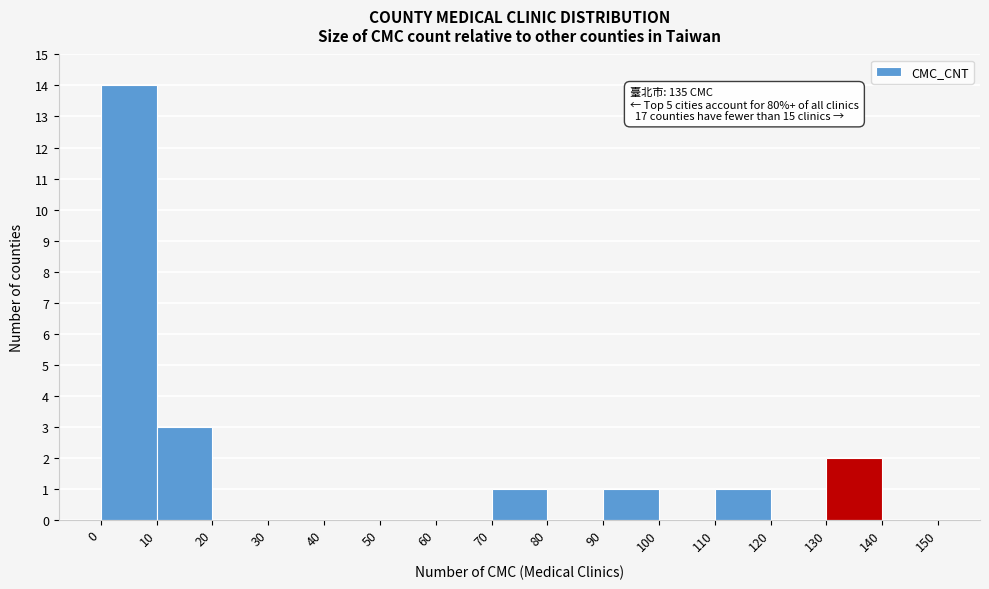

Which range on the x-axis has the tallest bar?

0 to 10